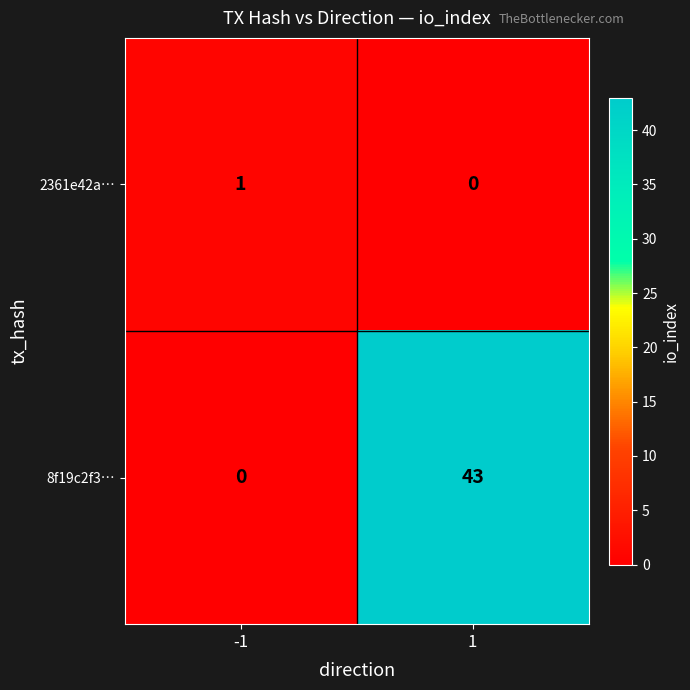

True or false: 8f19c2f3… has a value of 75 at 1.

False